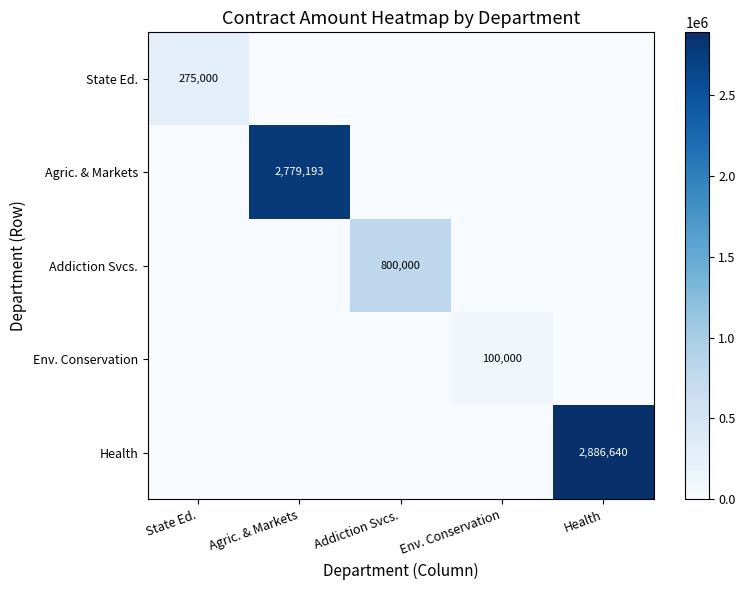

Is it true that Addiction Svcs. equals 800000 at Addiction Svcs.?

True